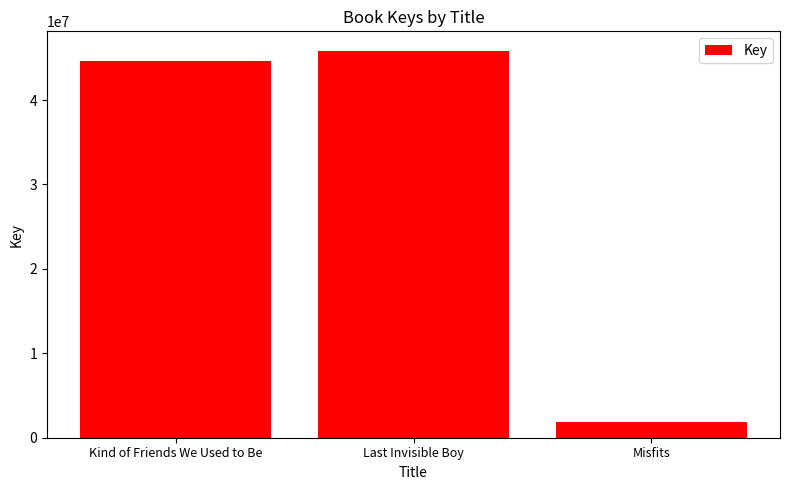

Count the number of categories in the chart.

3